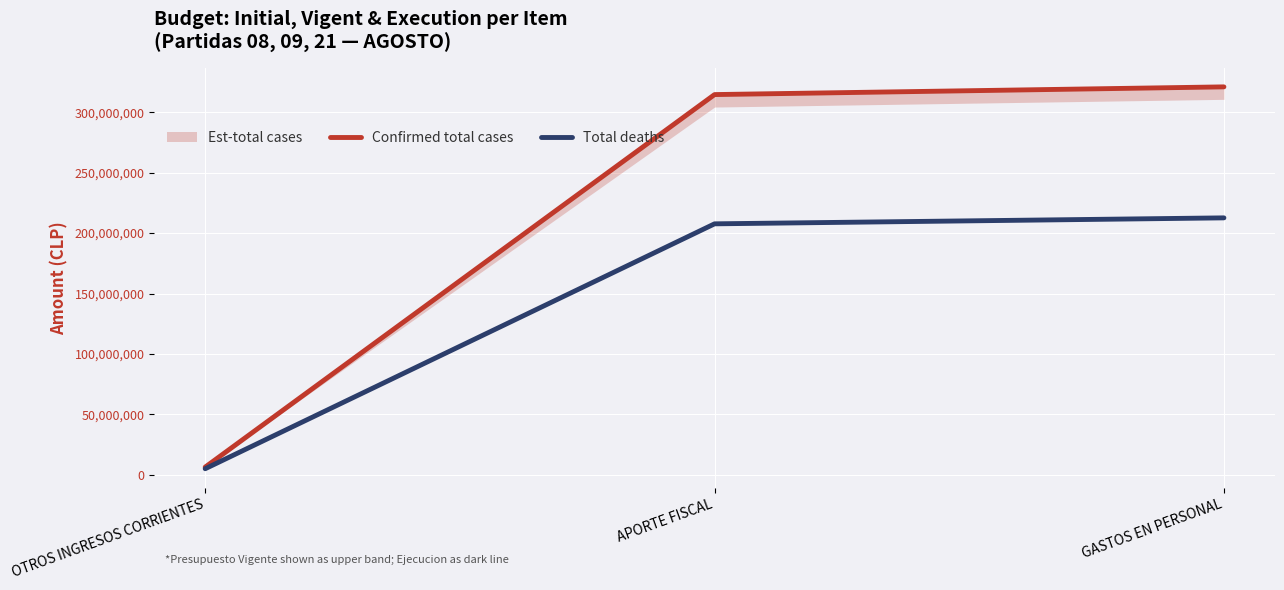

Which series changed the most between OTROS INGRESOS CORRIENTES and APORTE FISCAL?

Confirmed total cases